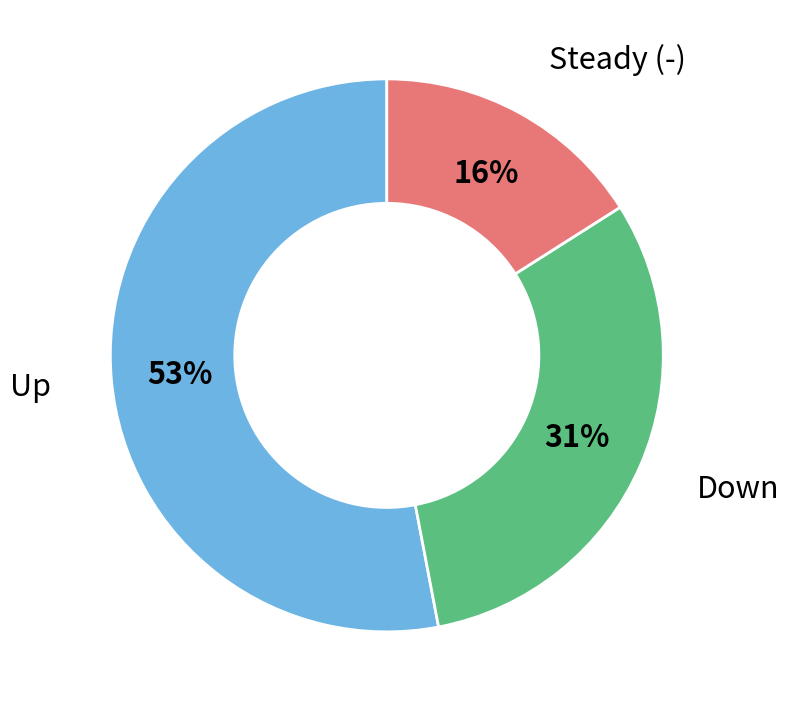

Is there any slice that represents more than half of the pie?

Yes